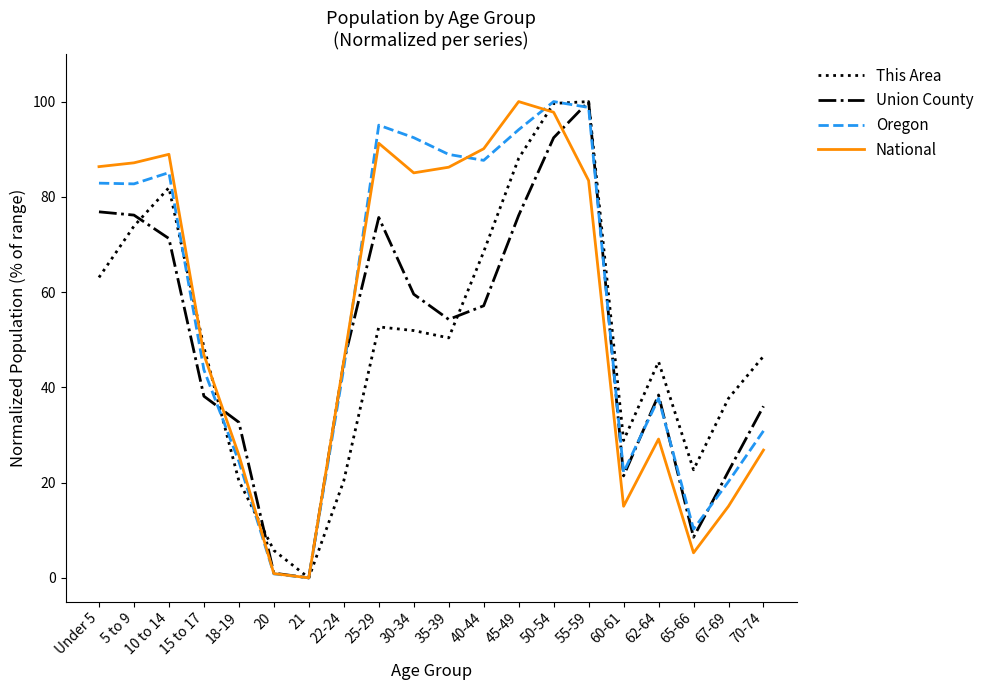

Is it true that Oregon equals 149.0 at 10 to 14?

False